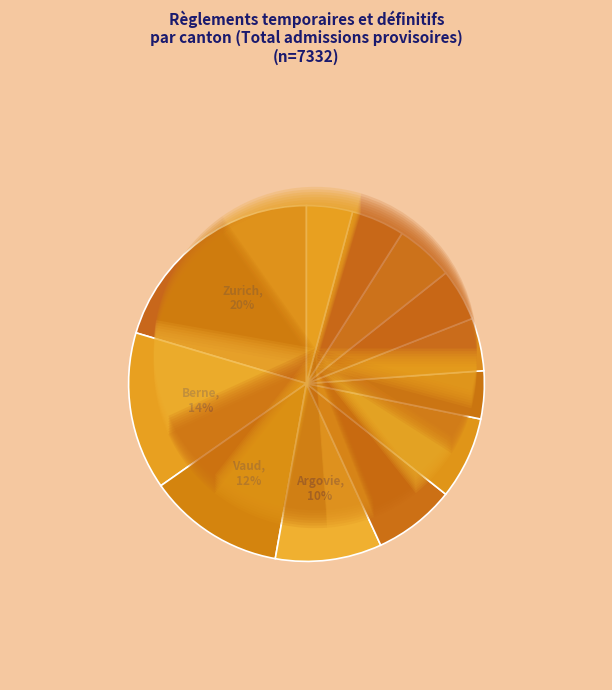

Do 2 and 21 together represent more than half of the pie?

No